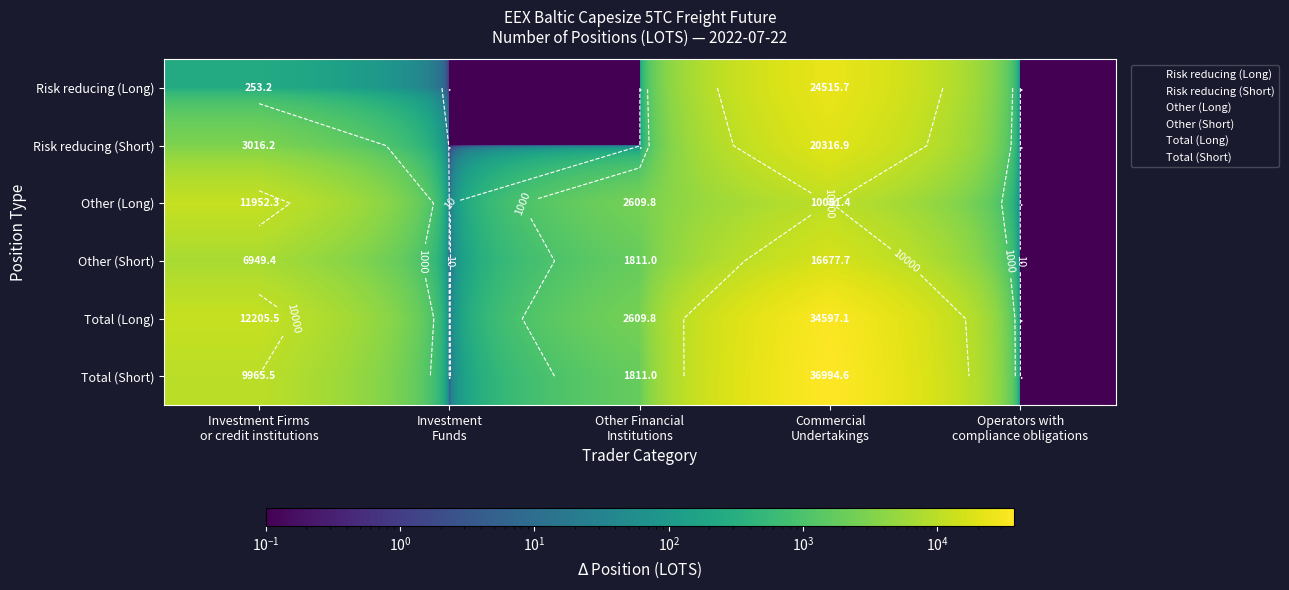

Which series has the largest range (max minus min)?

Total (Short)